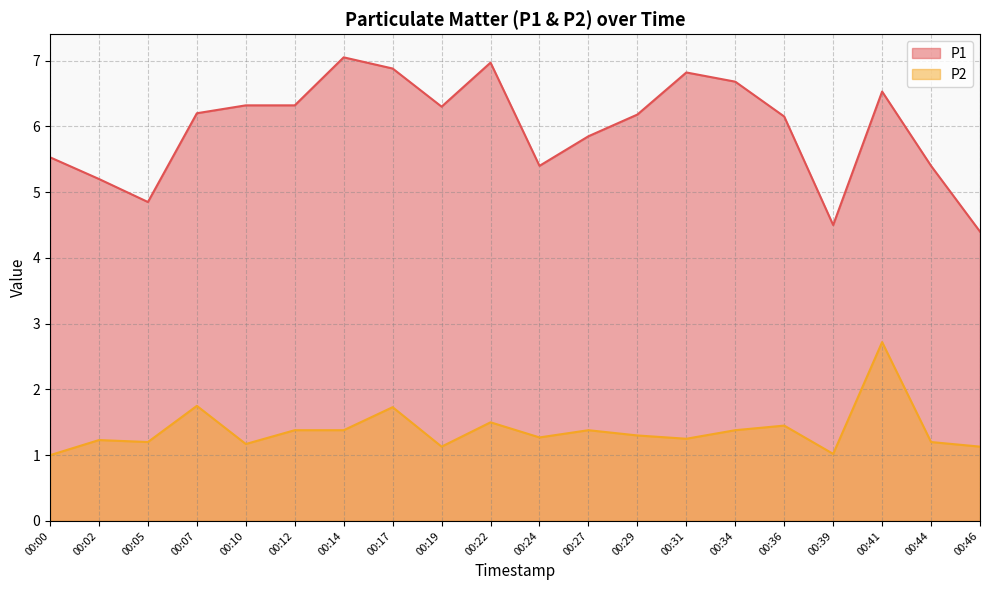

How many interior local valleys does the P1 series have?

4